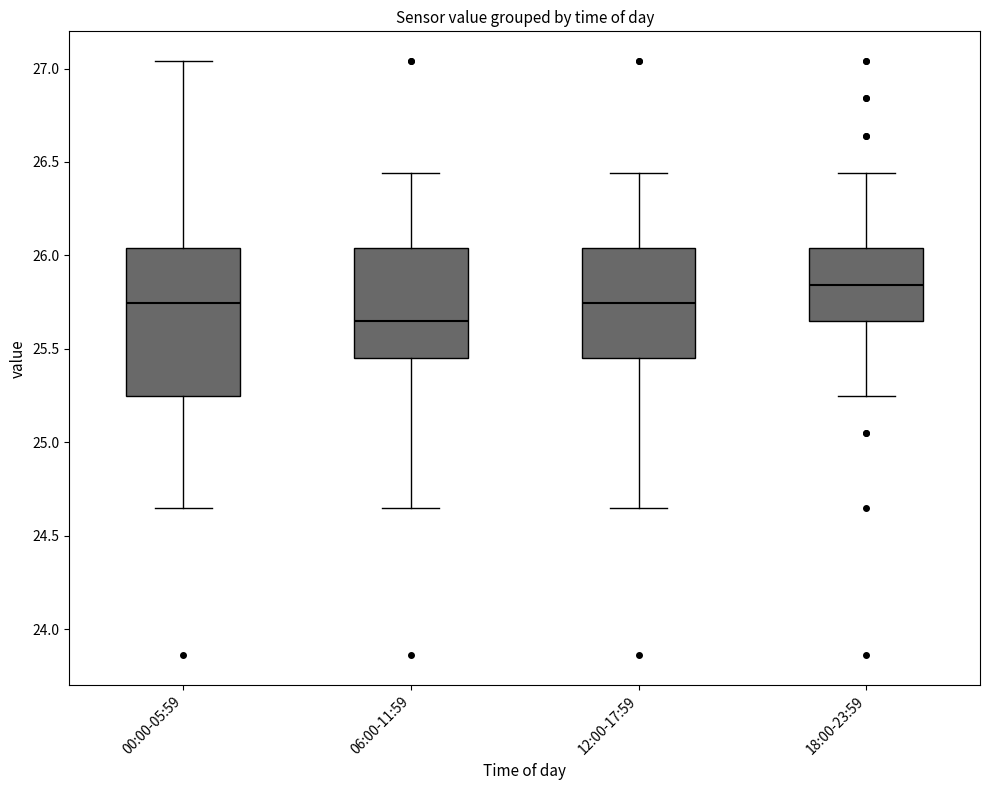

Reading left to right, transcribe this box plot: for each box, give where its median line is, the range the box spans, and where its two whiskers end, as read against the y-axis. The values are not printed on the chart, so give them approximately, as read against the axis.

00:00-05:59: median 25.75, box 25.25 to 26.05, whiskers 24.65 to 27.05
06:00-11:59: median 25.65, box 25.45 to 26.05, whiskers 24.65 to 26.45
12:00-17:59: median 25.75, box 25.45 to 26.05, whiskers 24.65 to 26.45
18:00-23:59: median 25.85, box 25.65 to 26.05, whiskers 25.25 to 26.45